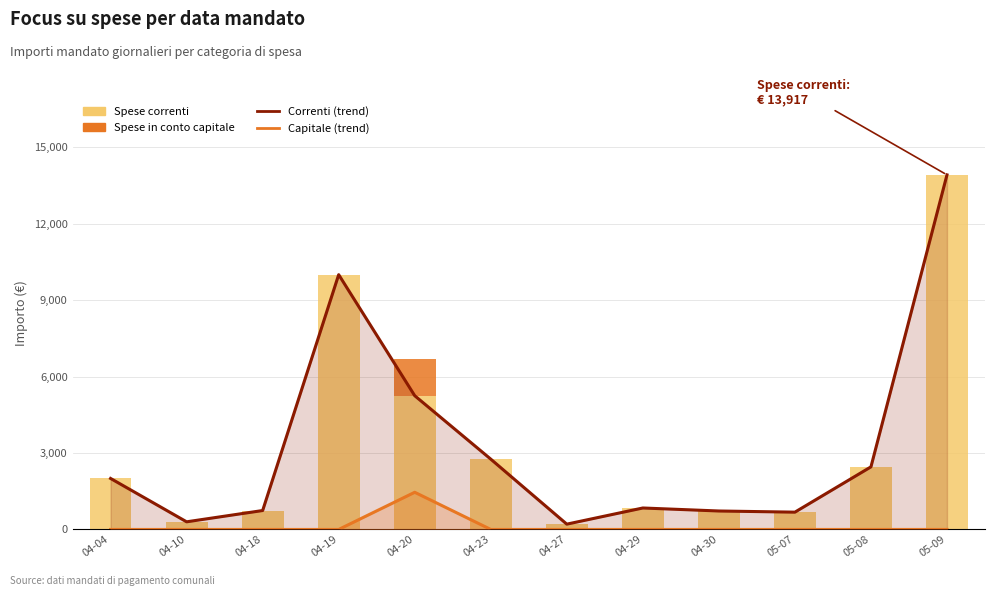

Is it true that Spese in conto capitale (trend) equals 497.3 at 05-09?

False